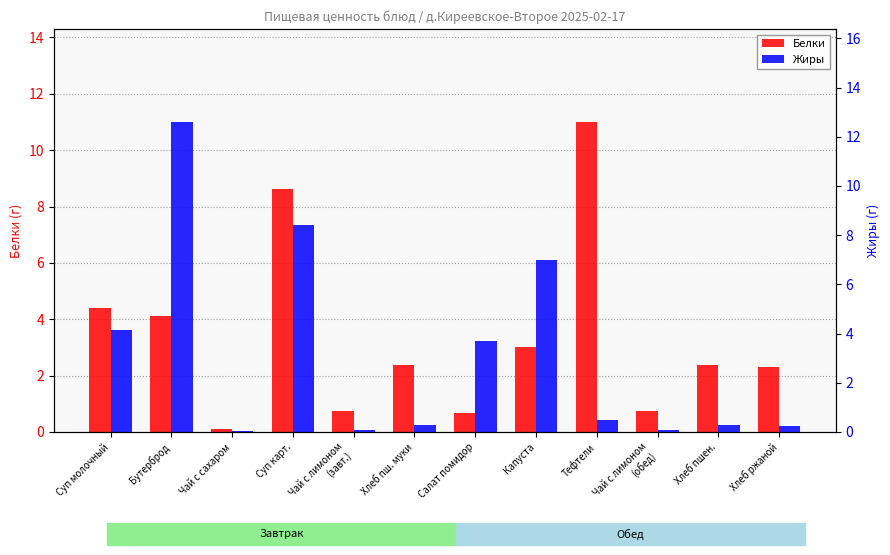

At which category is the sum across all series the highest?

Суп карт.